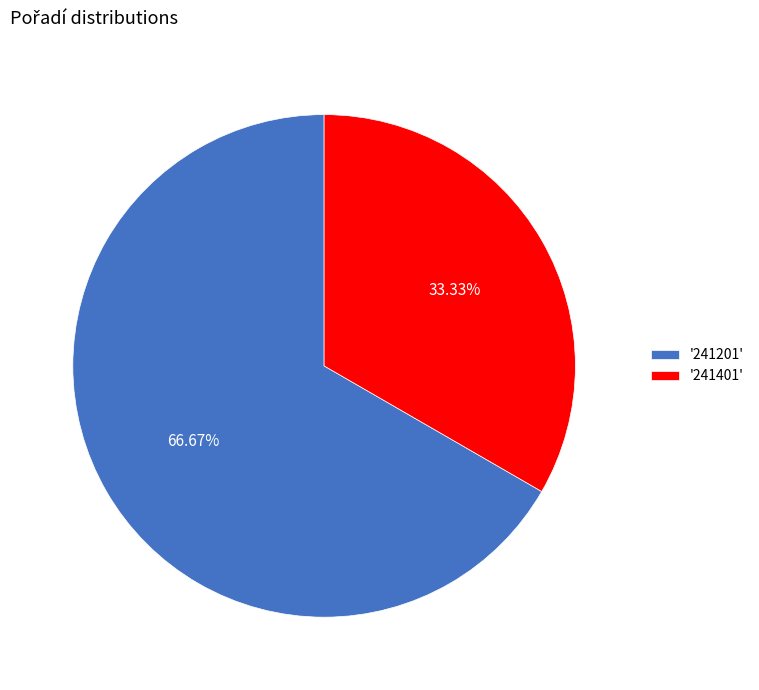

Count the number of slices in the pie.

2